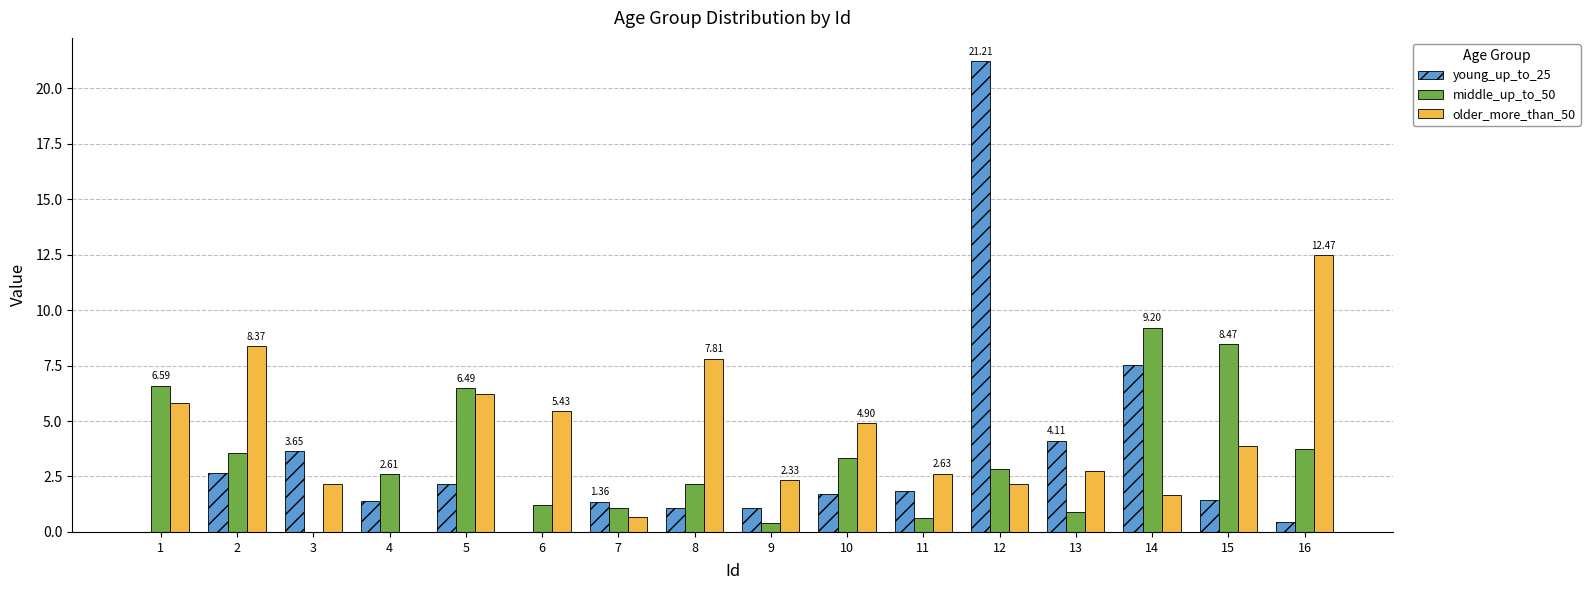

What is the difference between the older_more_than_50 values at 12 and 1?

3.7